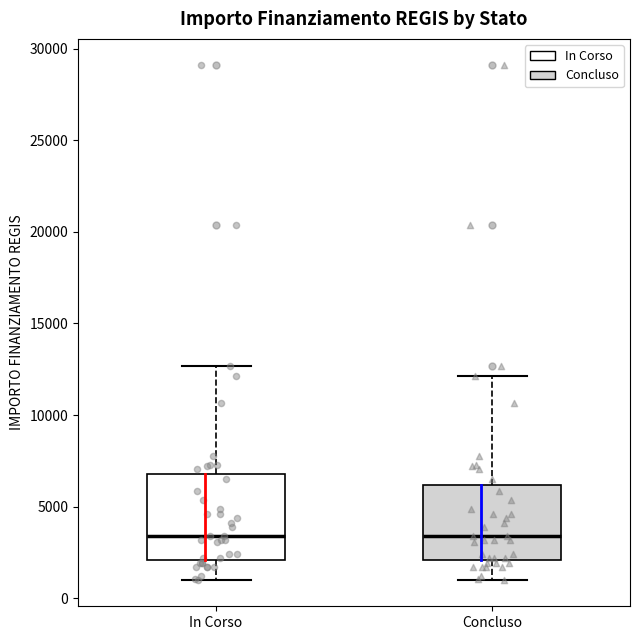

Reading left to right, transcribe this box plot: for each box, give where its median line is, the range the box spans, and where its two whiskers end, as read against the y-axis. The values are not printed on the chart, so give them approximately, as read against the axis.

In Corso: median 3500, box 2000 to 7000, whiskers 1000 to 12500
Concluso: median 3500, box 2000 to 6000, whiskers 1000 to 12000